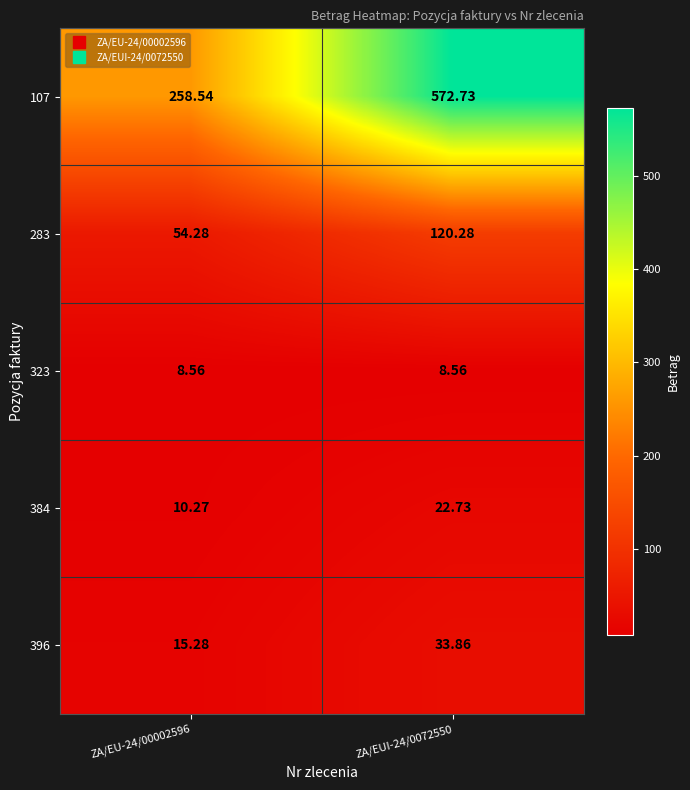

Is the value of 384 at ZA/EUI-24/0072550 greater than the value of 396 at ZA/EU-24/00002596?

Yes